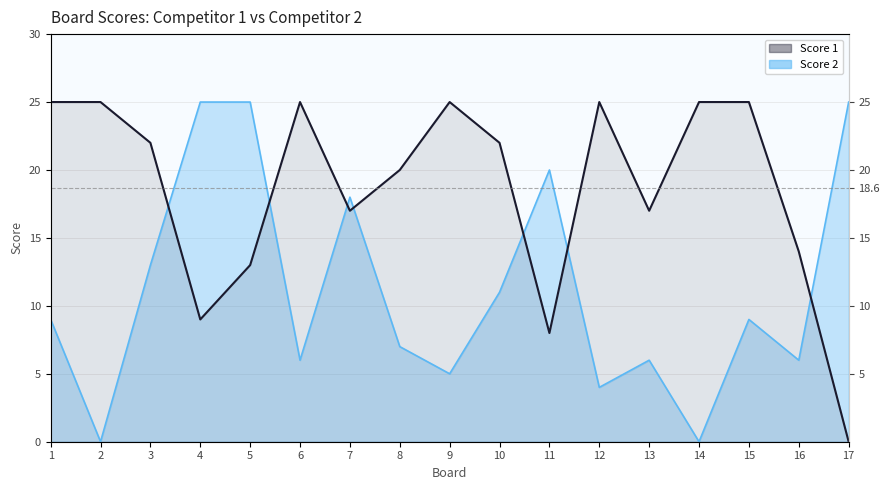

At which label does Score 2 reach its minimum?

2